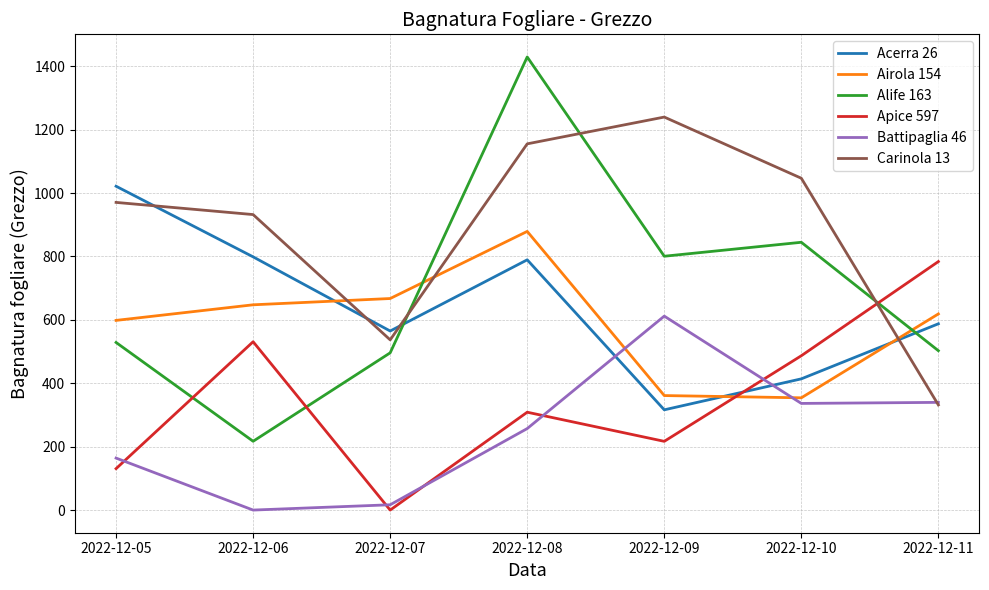

At how many categories does at least one series exceed 922?

5